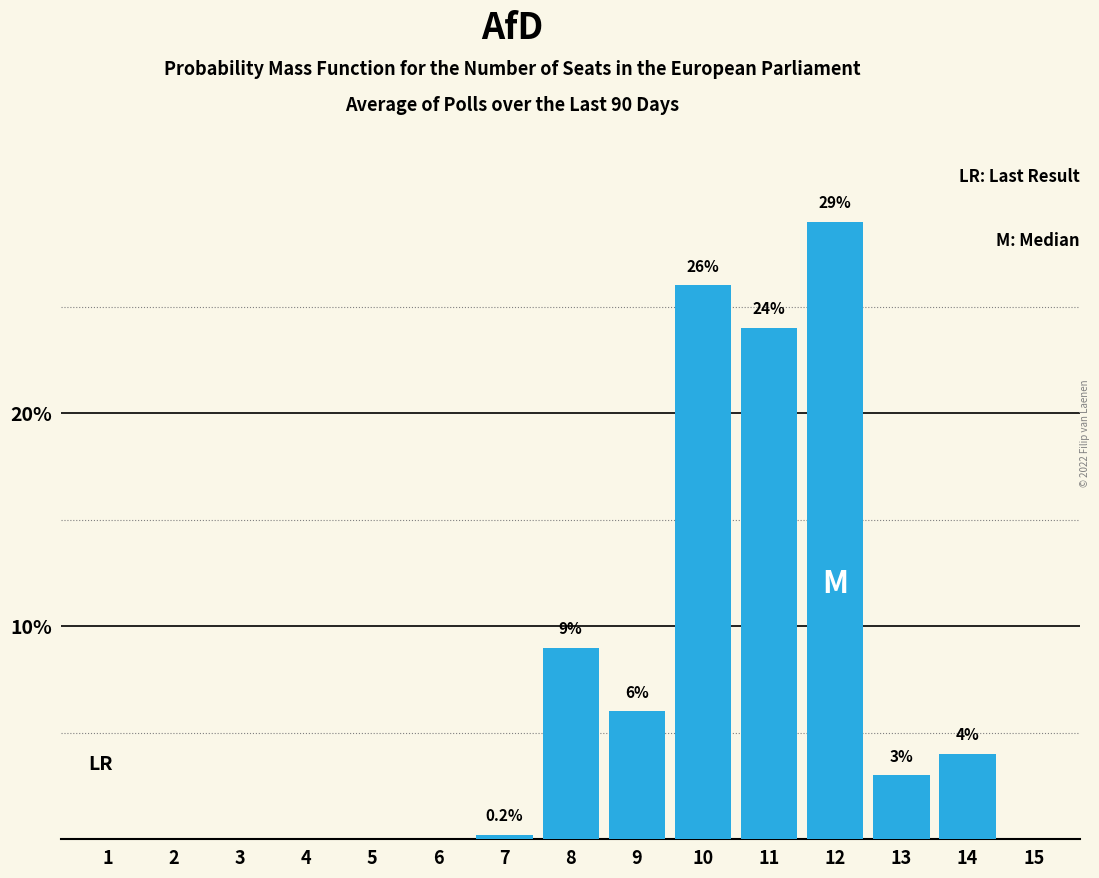

What is the sum of the values at 14 and 11?

28.0